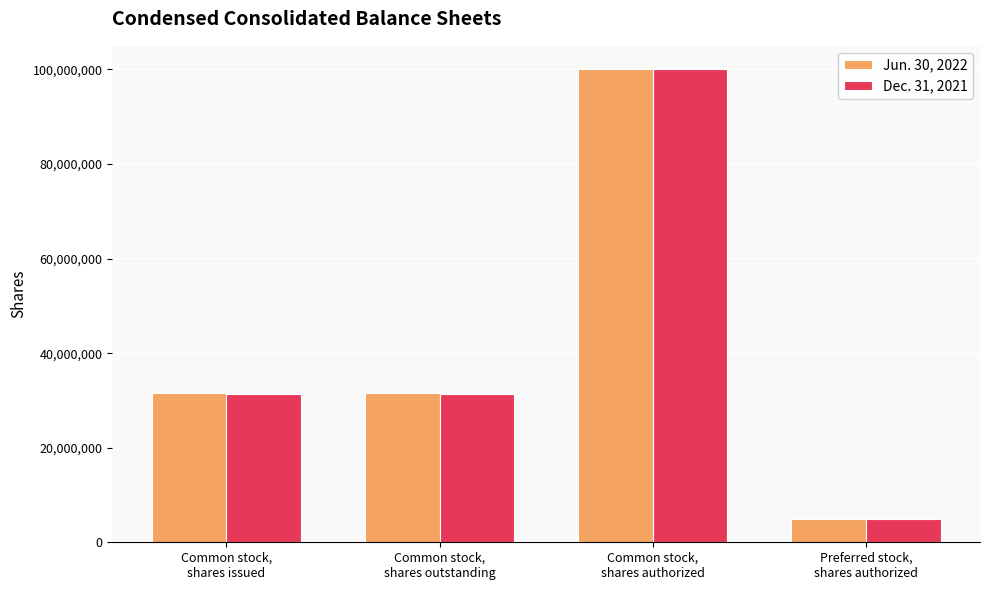

List the series in order of their overall mean, lowest first.

Dec. 31, 2021, Jun. 30, 2022